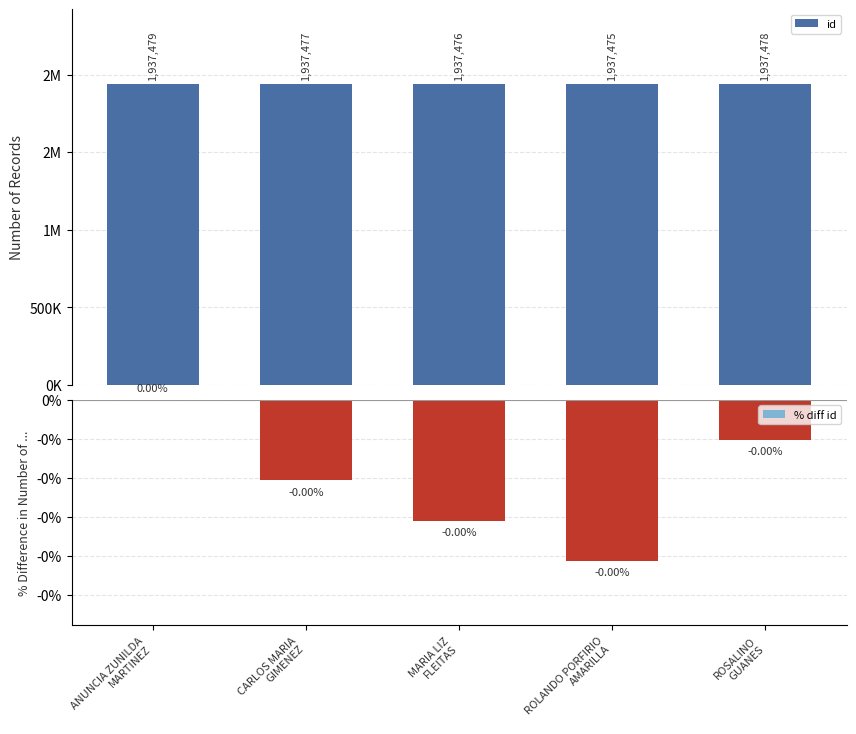

How many bars are there in each group?

2